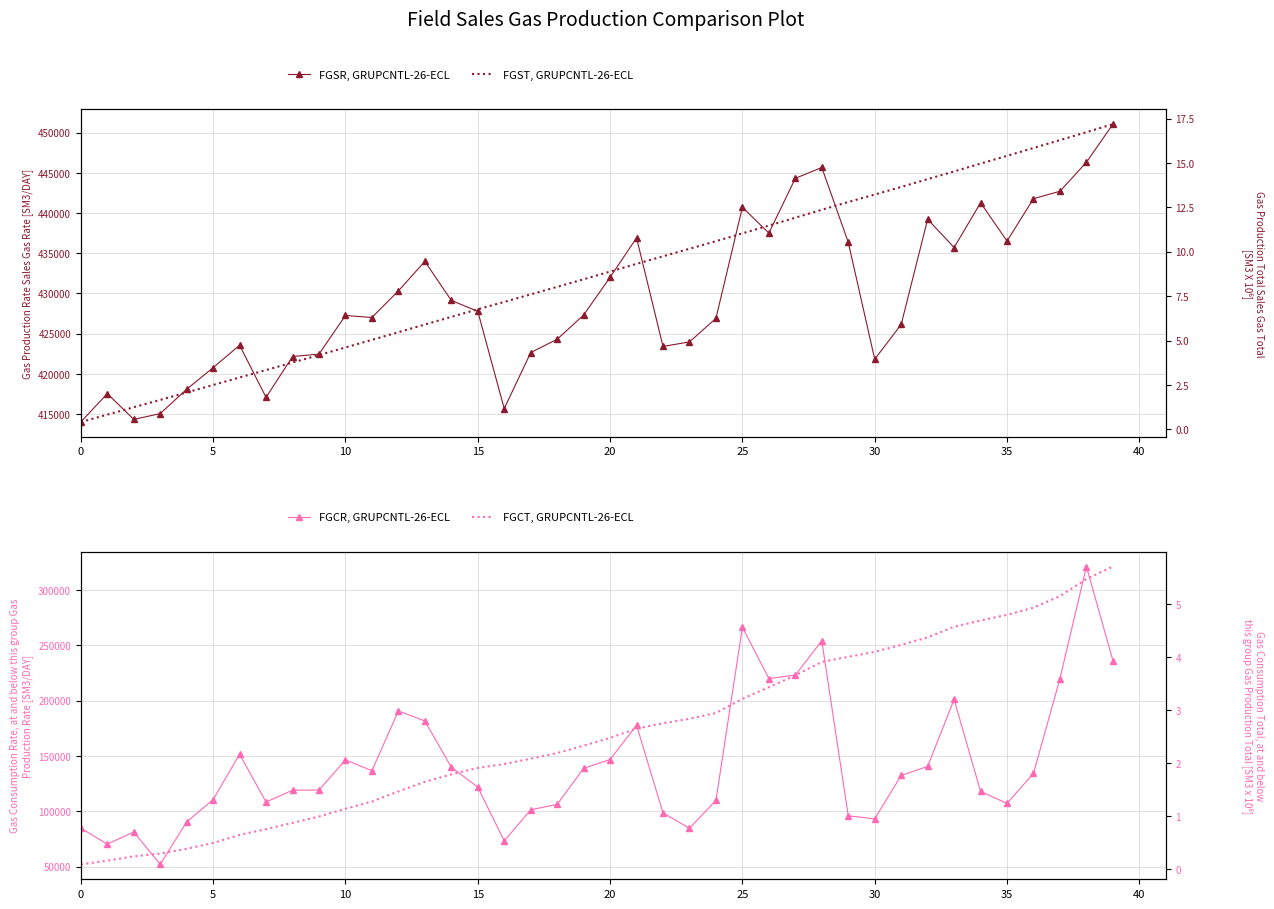

What is the difference between the highest and lowest values at 23?

423967.2